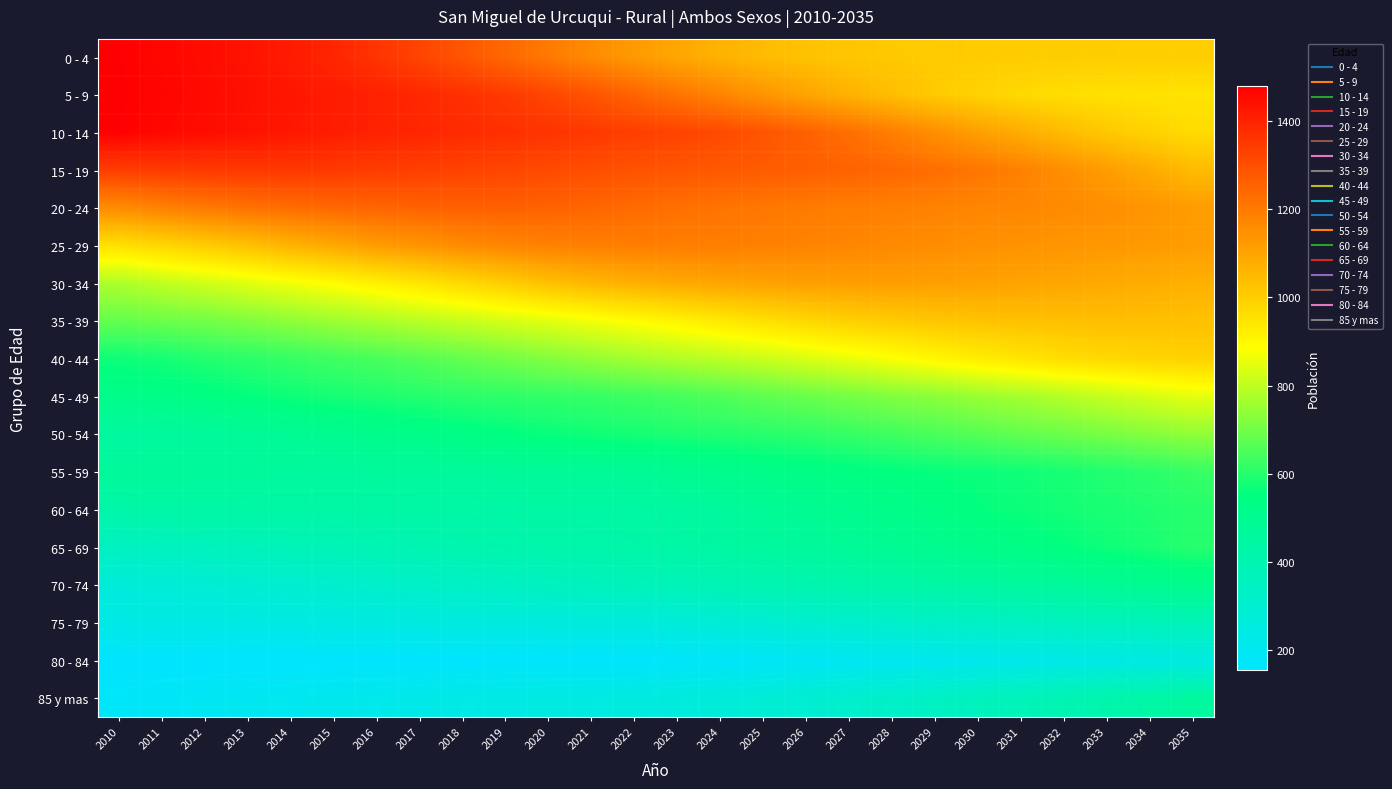

Which label corresponds to the smallest value in the chart?

2010